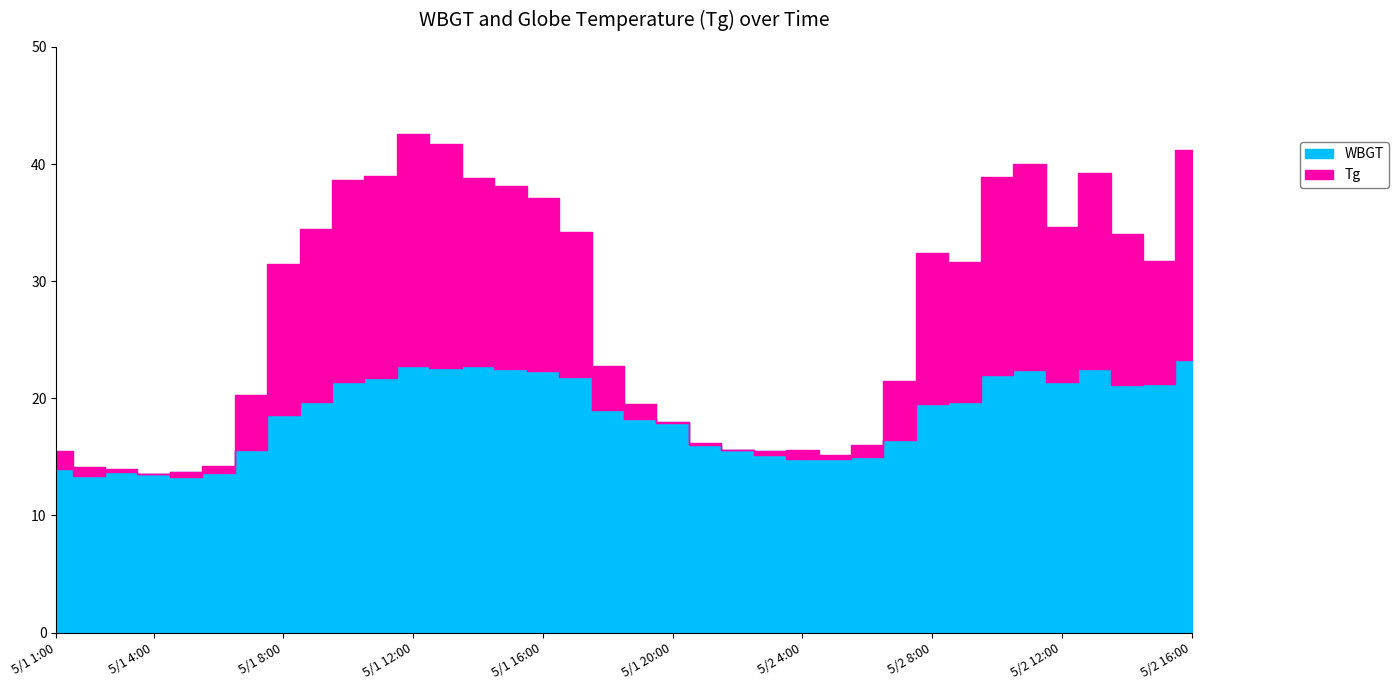

Rank the series at 5/2 5:00 from lowest to highest value.

WBGT, Tg